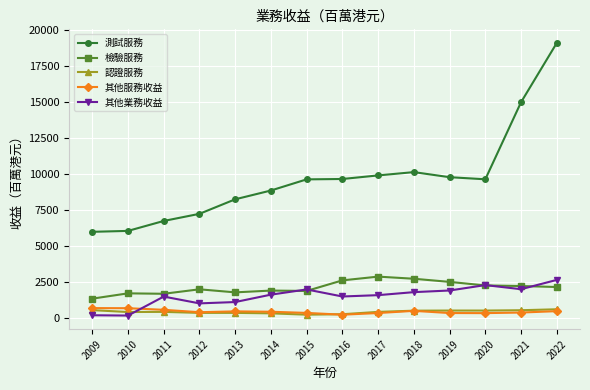

What is the difference between the maximum and minimum values in the 測試服務 series?

13156